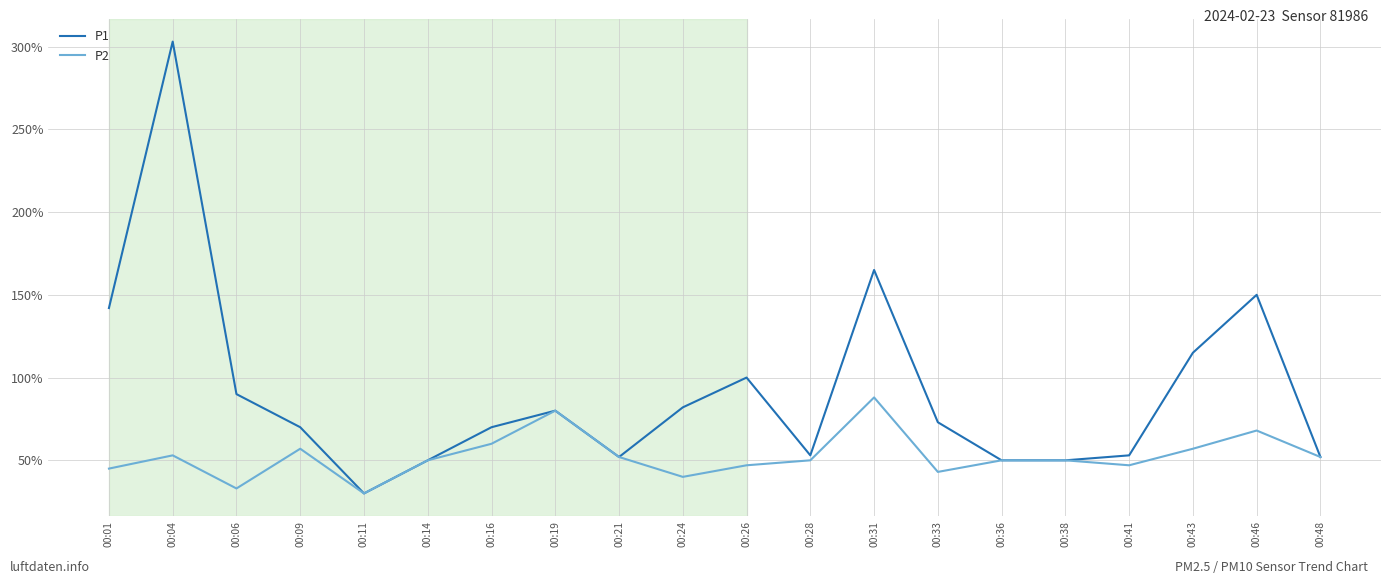

Which category has the lowest value in the P1 series?

00:11